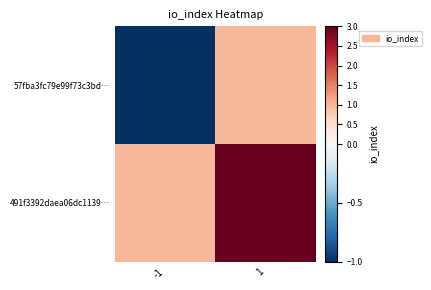

At how many categories does at least one series exceed 1?

1